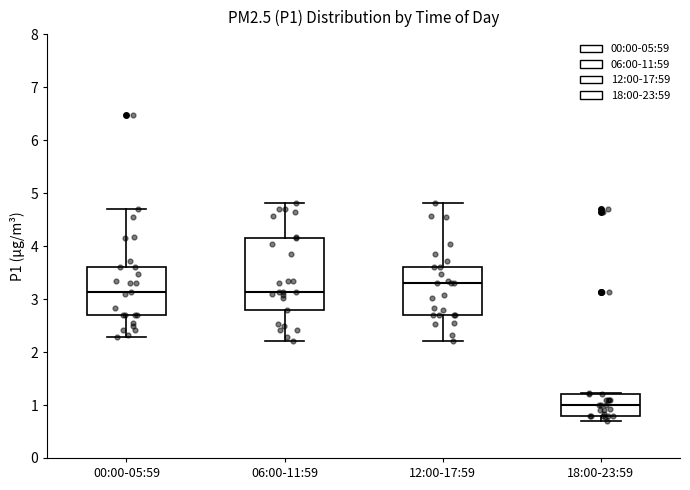

Which box's median line is the lowest?

18:00-23:59